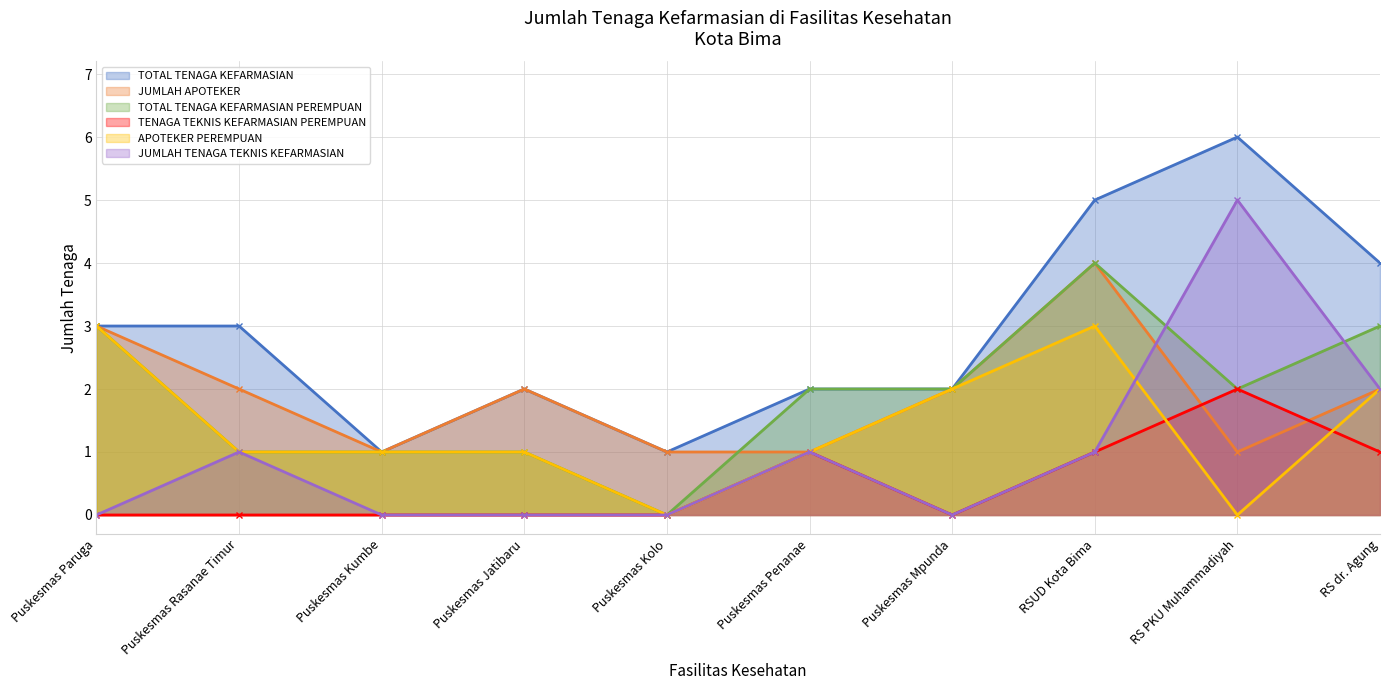

What is the difference between the JUMLAH TENAGA TEKNIS KEFARMASIAN values at Puskesmas Kumbe and RS dr. Agung?

2